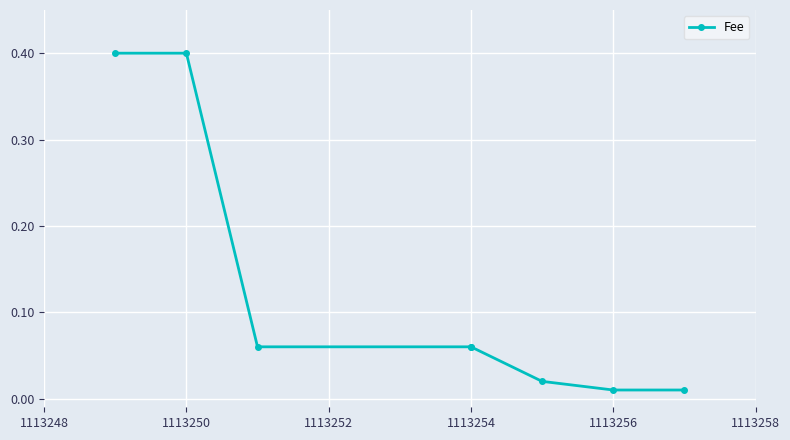

How many lines are shown in the chart?

1